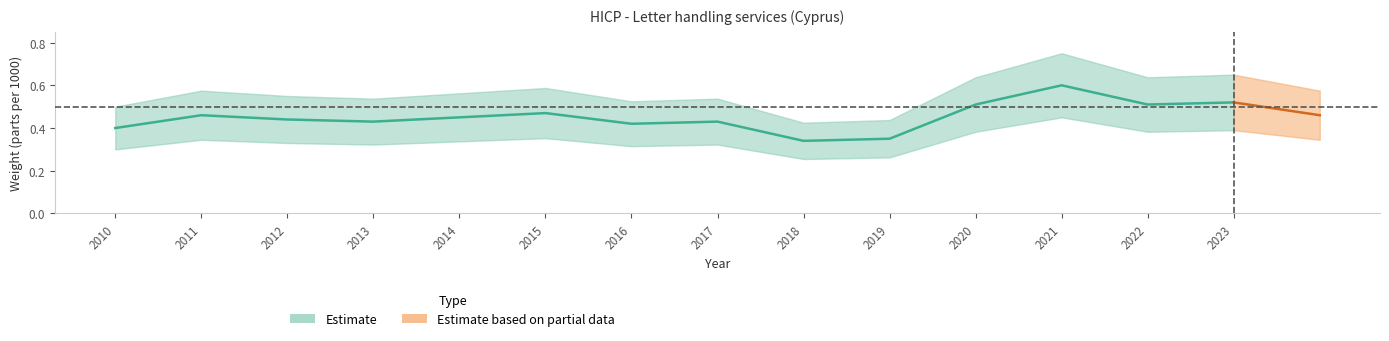

List the labels in order of value, largest first.

2021, 2023, 2020, 2022, 2015, 2011, 2014, 2012, 2013, 2017, 2016, 2010, 2019, 2018